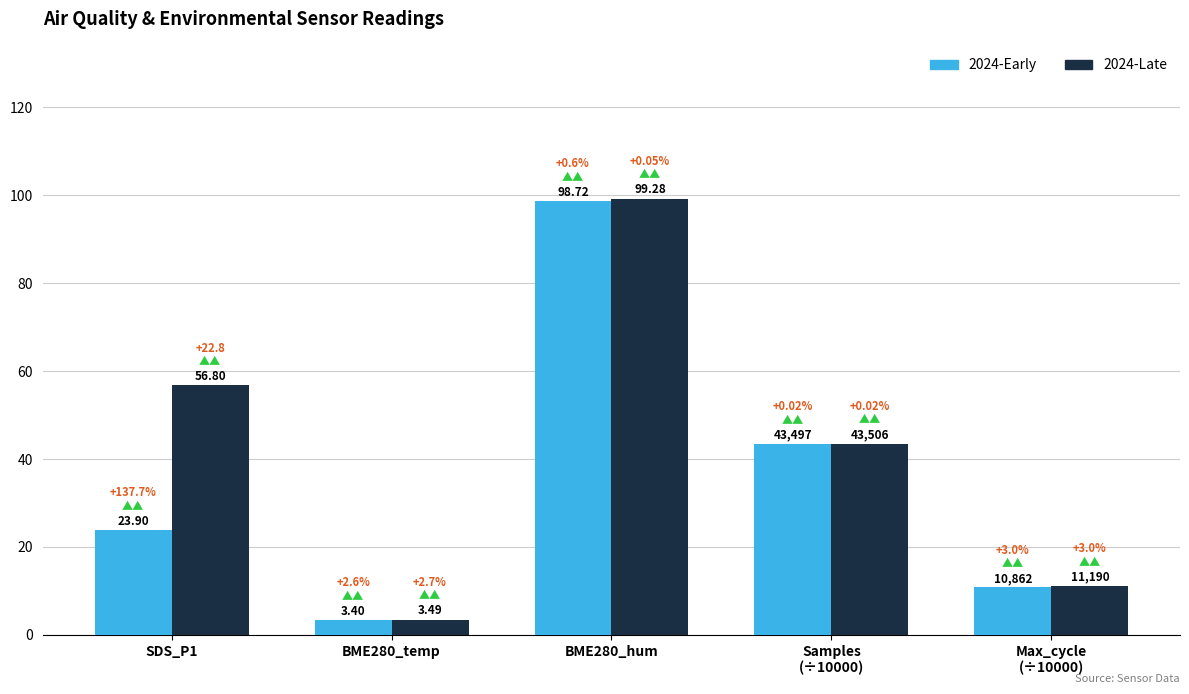

What are all the series names shown in the legend?

2024-Early, 2024-Late